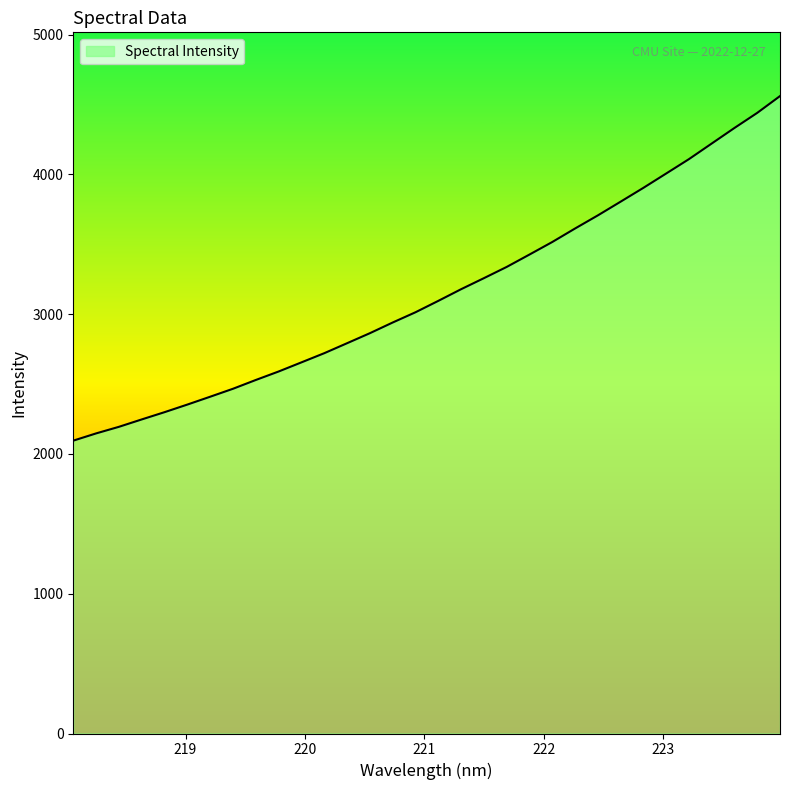

What is the greatest value displayed?

4559.8